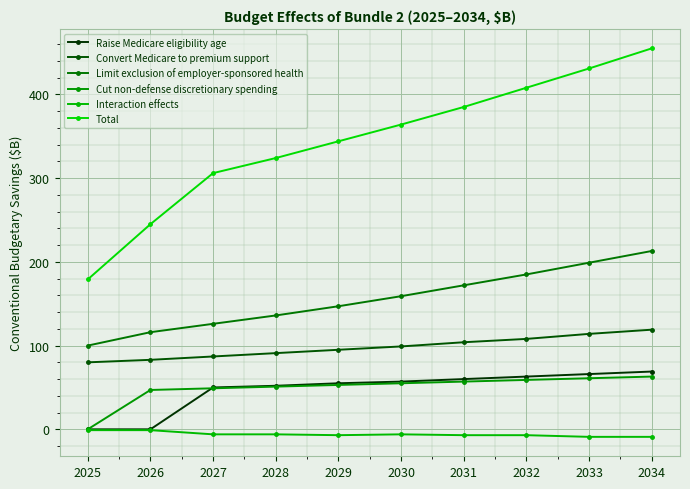

Does the chart have visible grid lines?

Yes